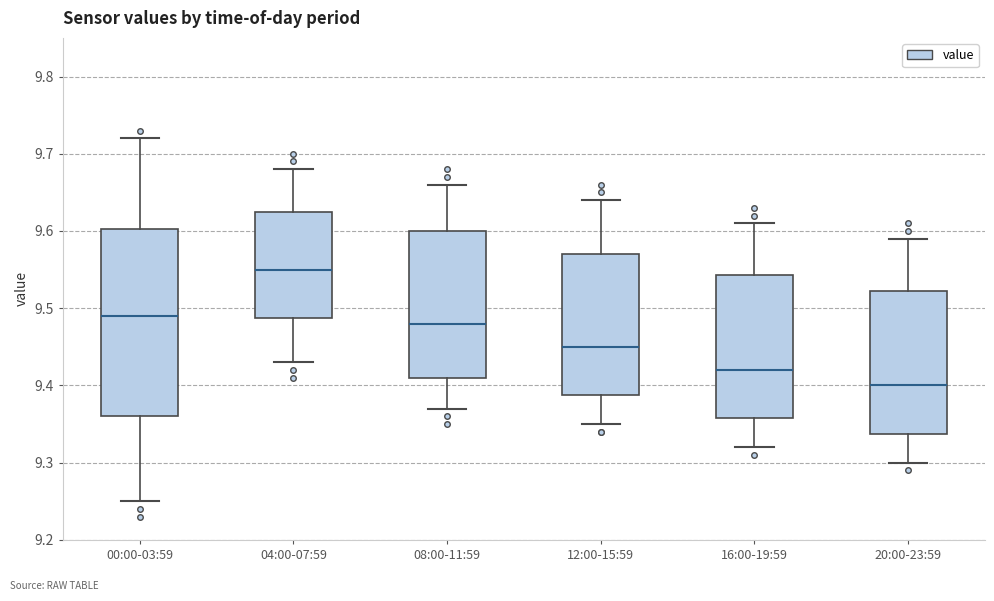

Where does the lower whisker of the box for 16:00-19:59 end on the y-axis? The values are not printed on the chart, so give them approximately, as read against the axis.

9.32